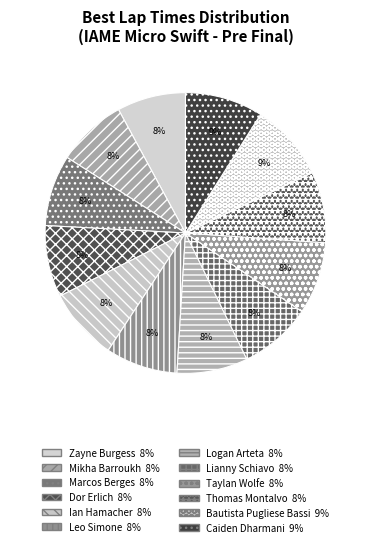

How many segments does this pie chart have?

12